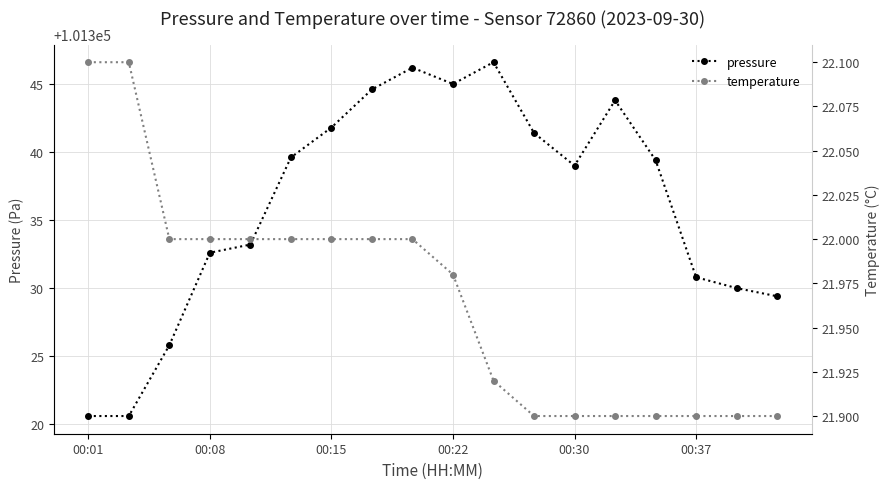

What is the spread (max minus min) of values at 10?

101324.7